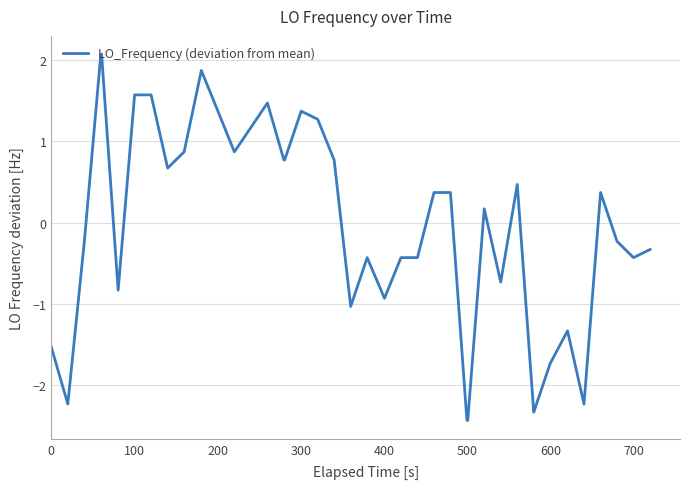

What is the difference between the maximum and minimum values?

4.5